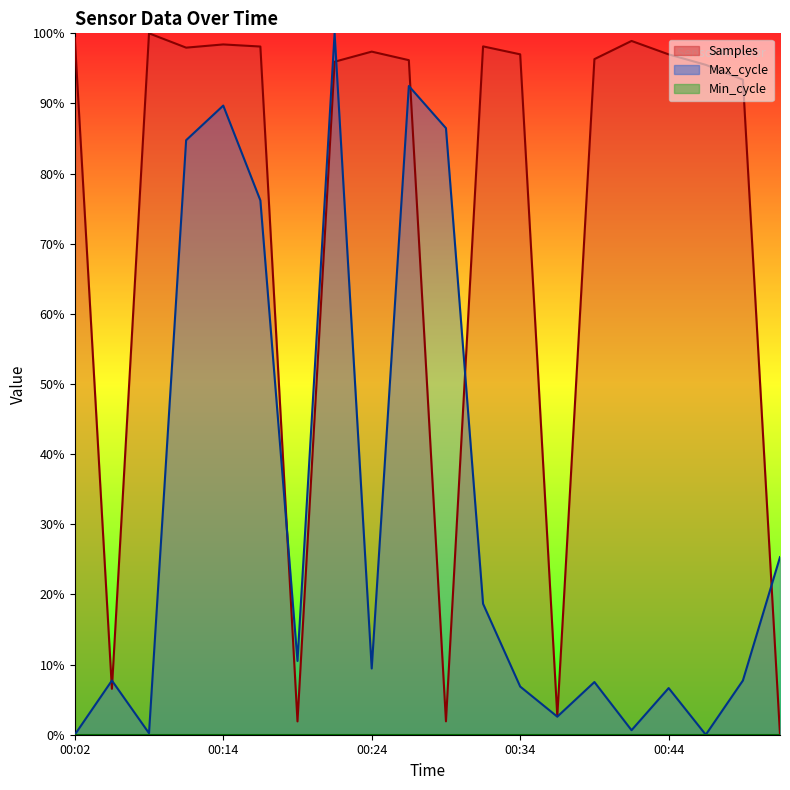

How many times do Max_cycle and Samples cross each other?

7